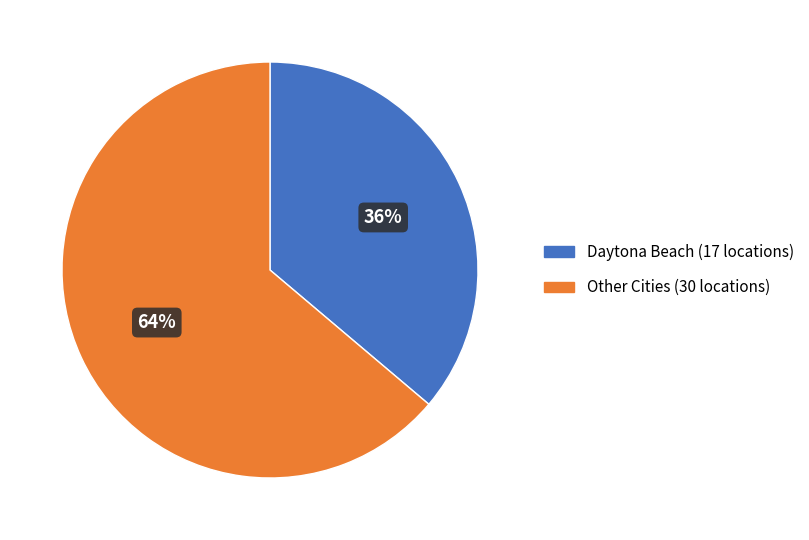

Is there any slice that represents more than half of the pie?

Yes